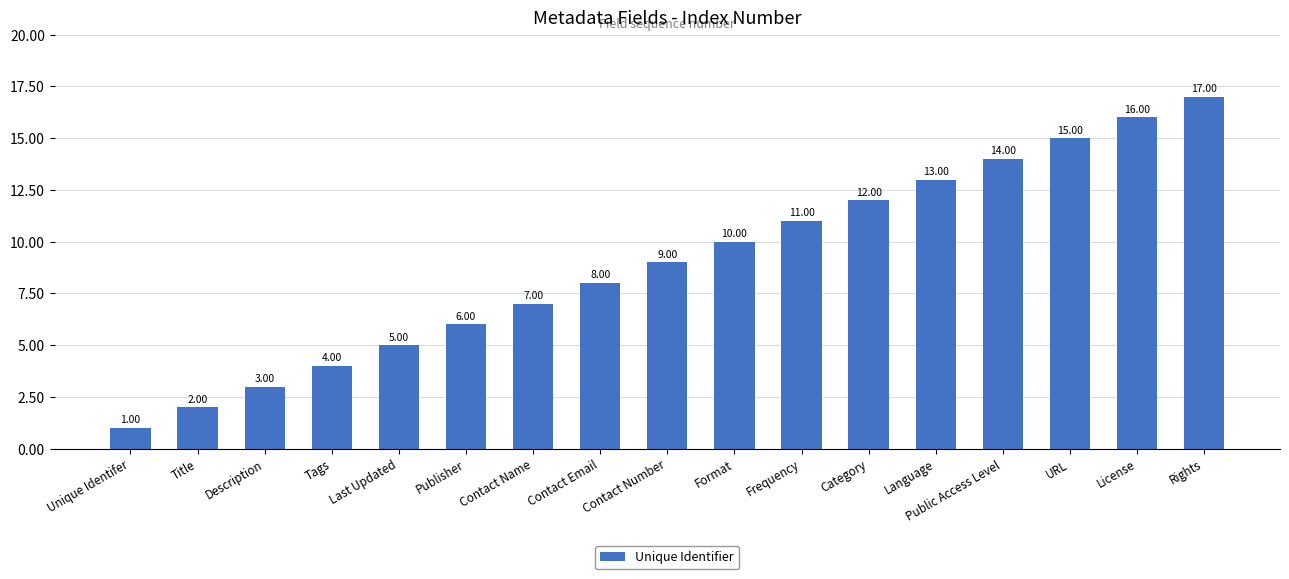

Which label corresponds to the smallest value in the chart?

Unique Identifer